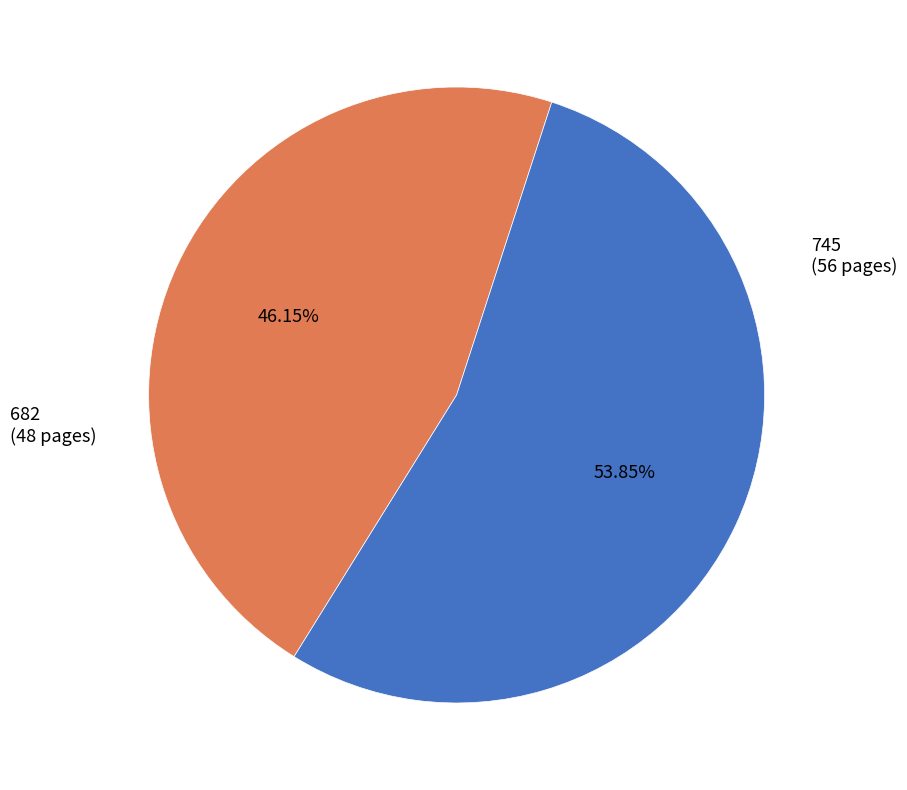

Is there any slice that represents more than half of the pie?

Yes